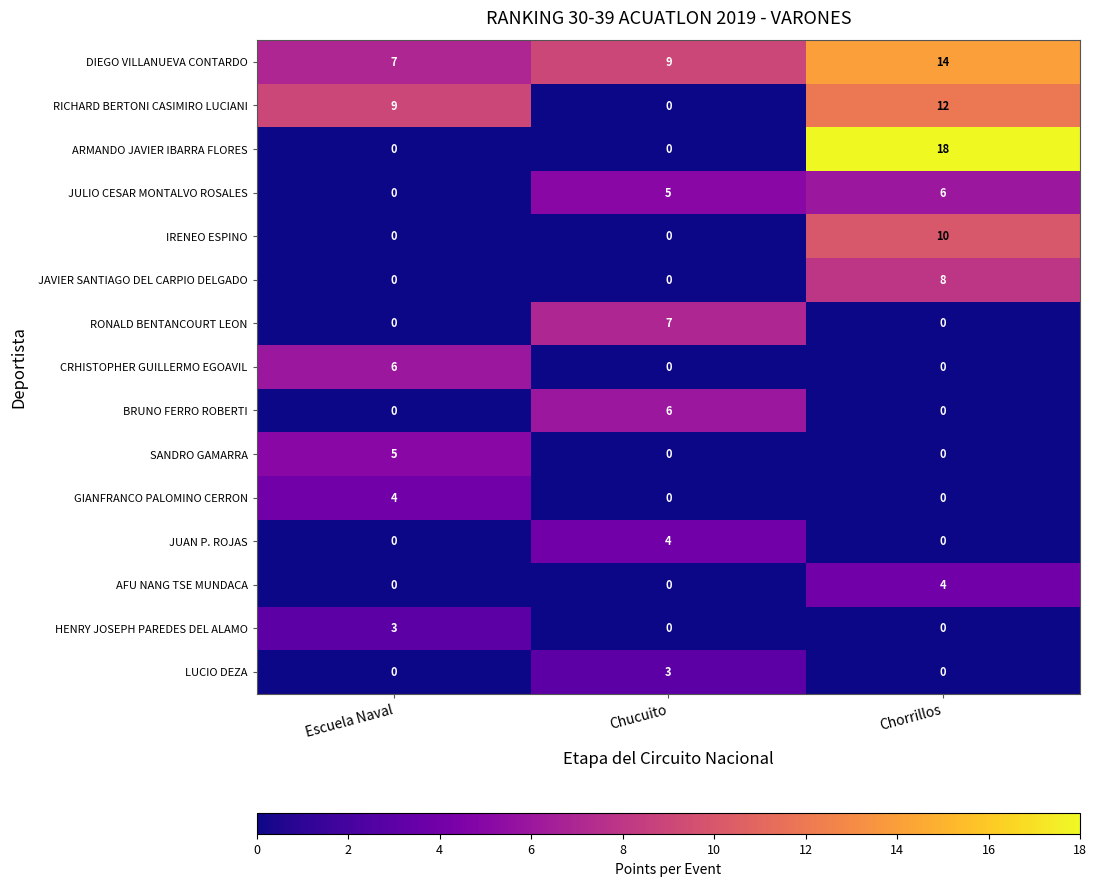

Which label corresponds to the largest value in the chart?

Chorrillos